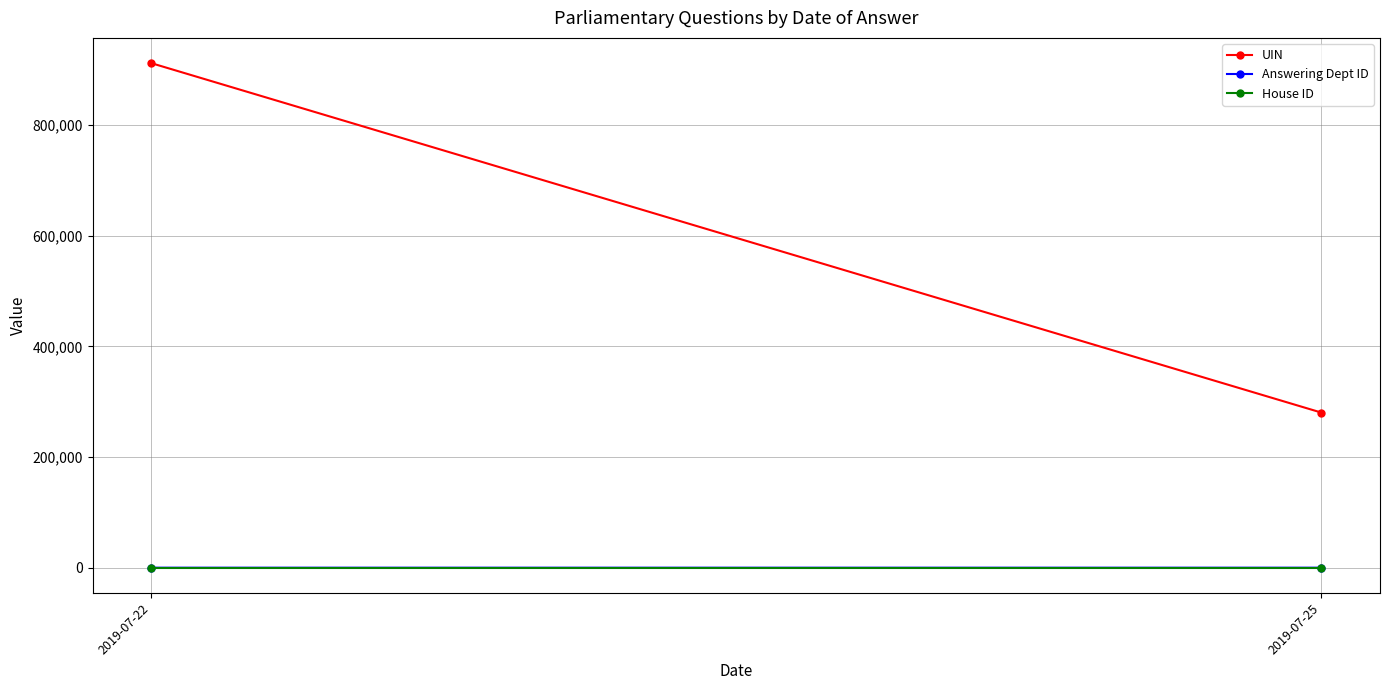

Reading left to right, list all the values displayed in this chart.

UIN: 912097.0	280311.0
Answering Dept ID: 7.0	5.5
House ID: 1.0	1.0